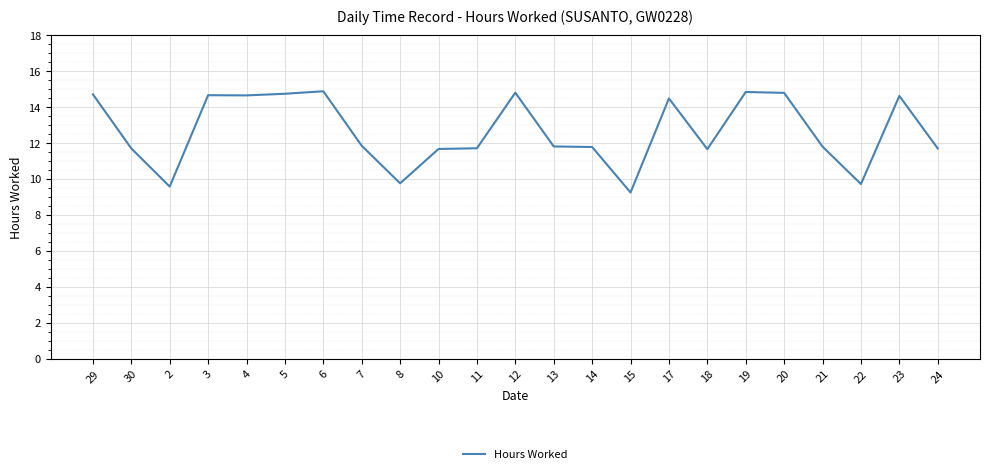

What is the change in value from 13 to 19?

+3.0